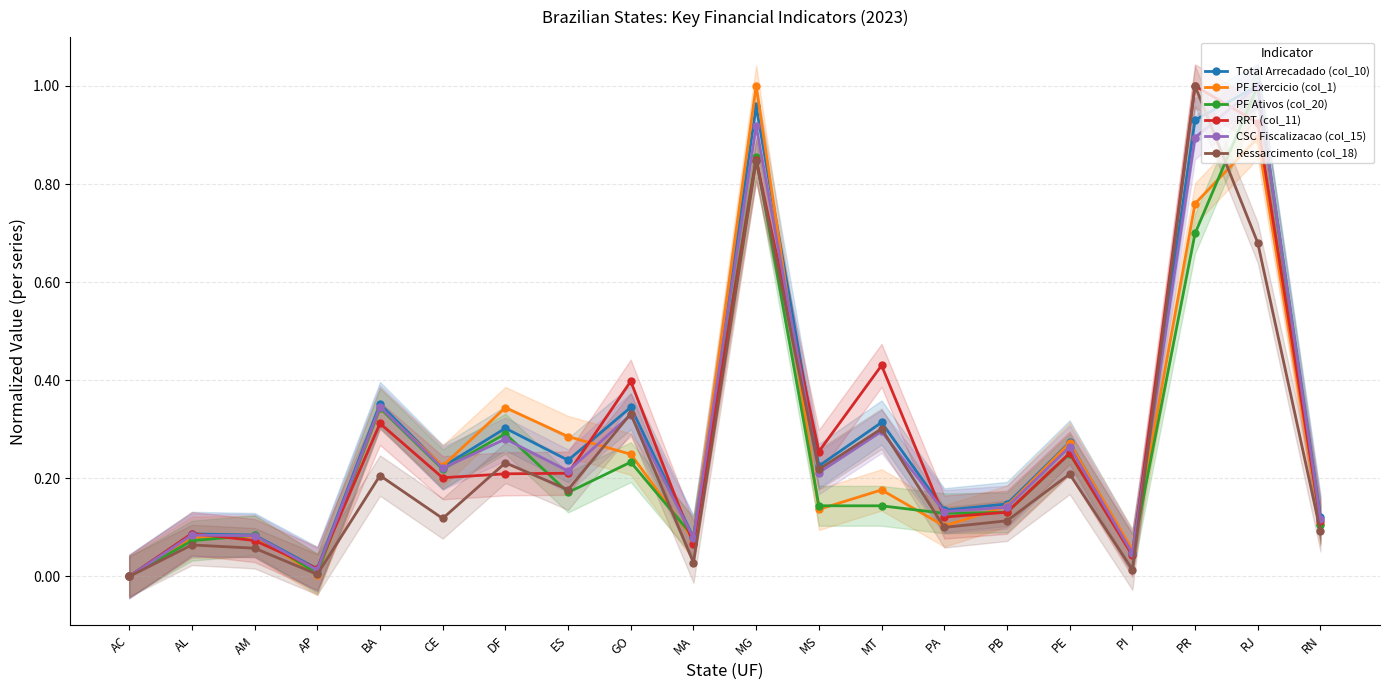

After their last crossing, which series has the higher values: CSC Fiscalizacao (col_15) or PF Ativos (col_20)?

CSC Fiscalizacao (col_15)